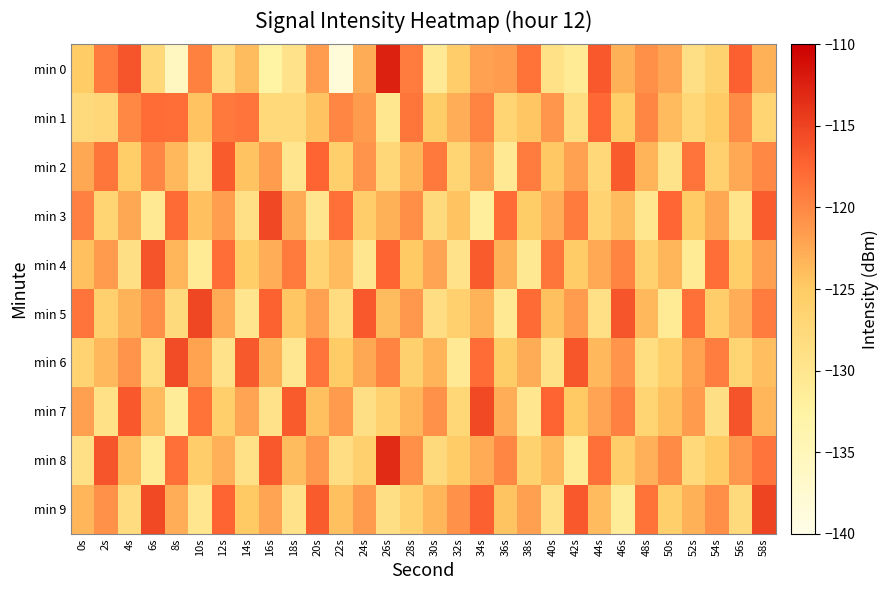

What is the spread (max minus min) of values at 58s?

11.6